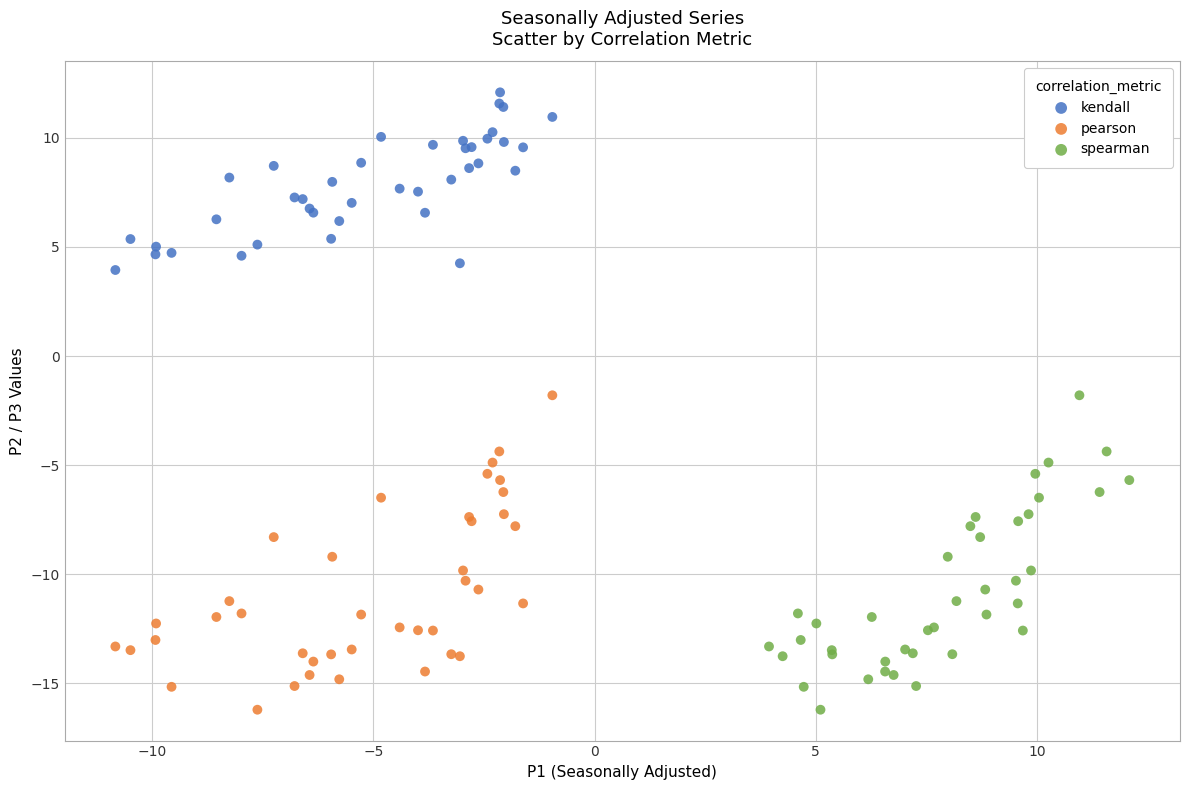

Which series reaches the maximum Y coordinate?

kendall